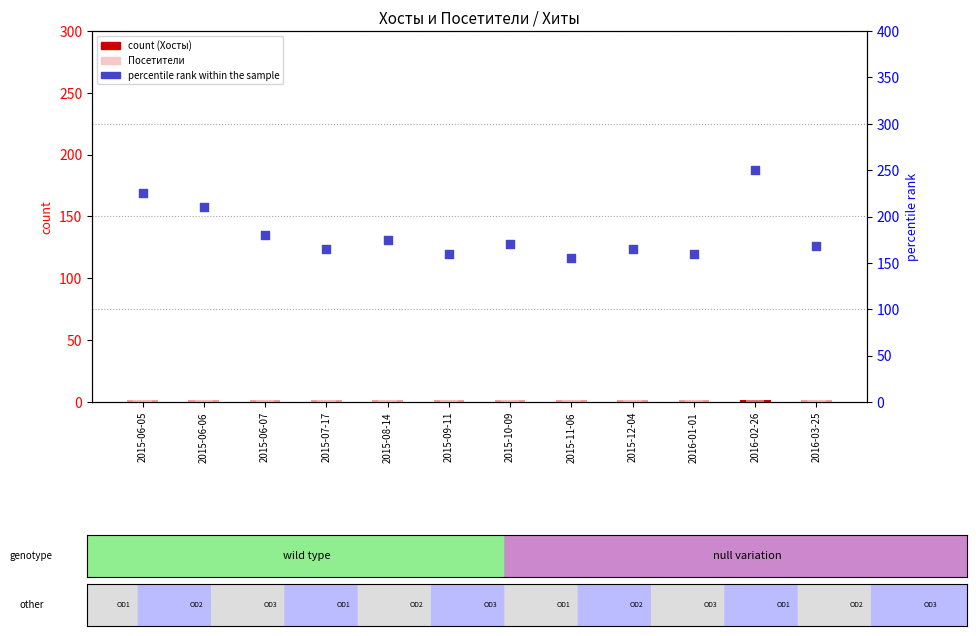

What are all the series names shown in the legend?

Хосты, Посетители, percentile rank within the sample